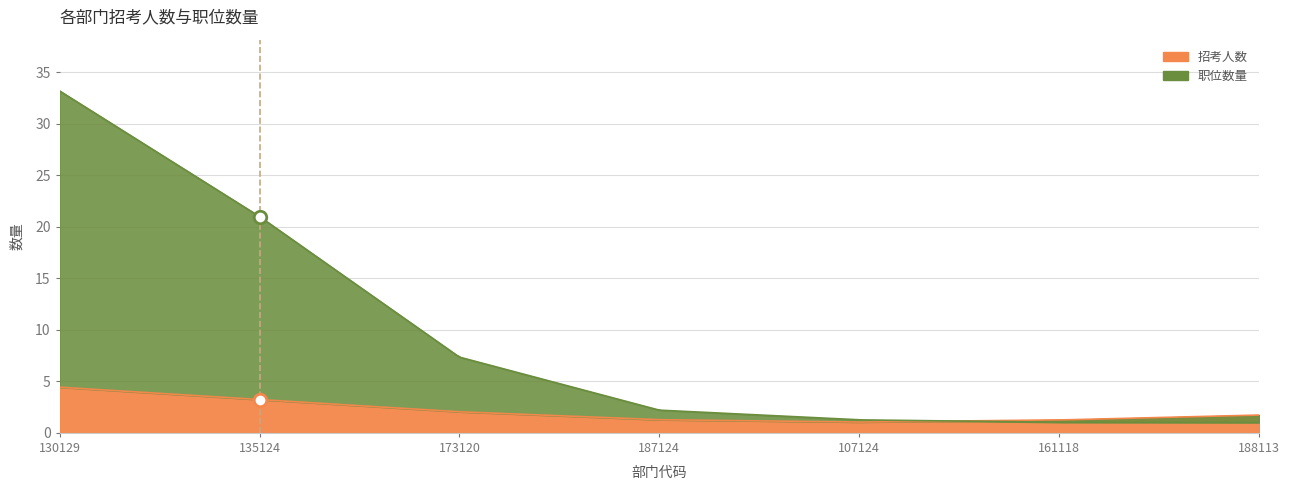

What is the sum of the 招考人数 values at 135124 and 130129?

8